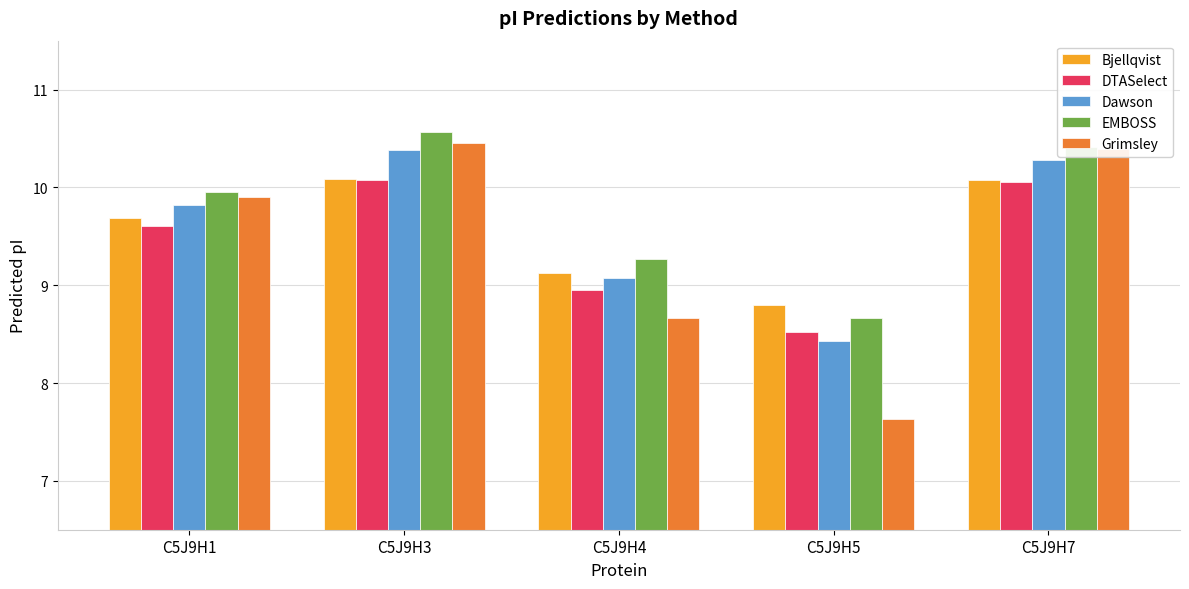

How many values in the DTASelect series exceed 9?

3